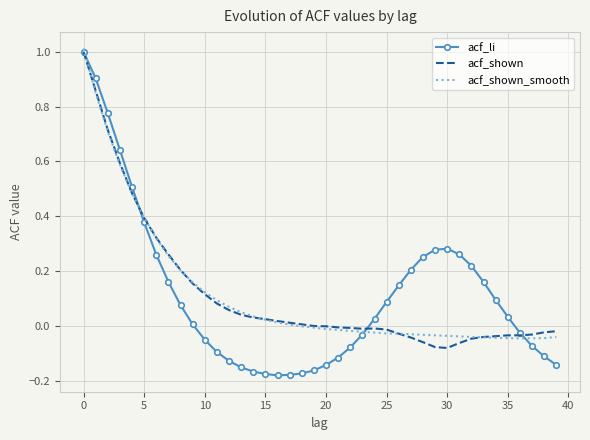

What is the maximum value shown in the chart?

1.0